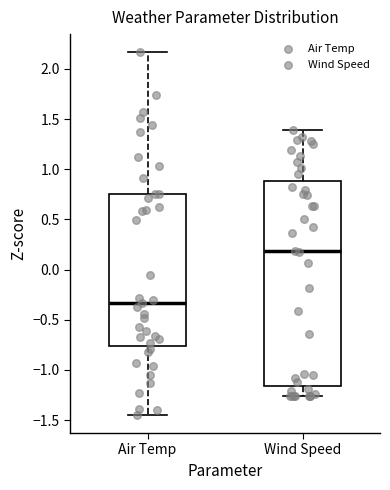

Comparing the boxes themselves (not the whiskers), which one is the tallest?

Wind Speed